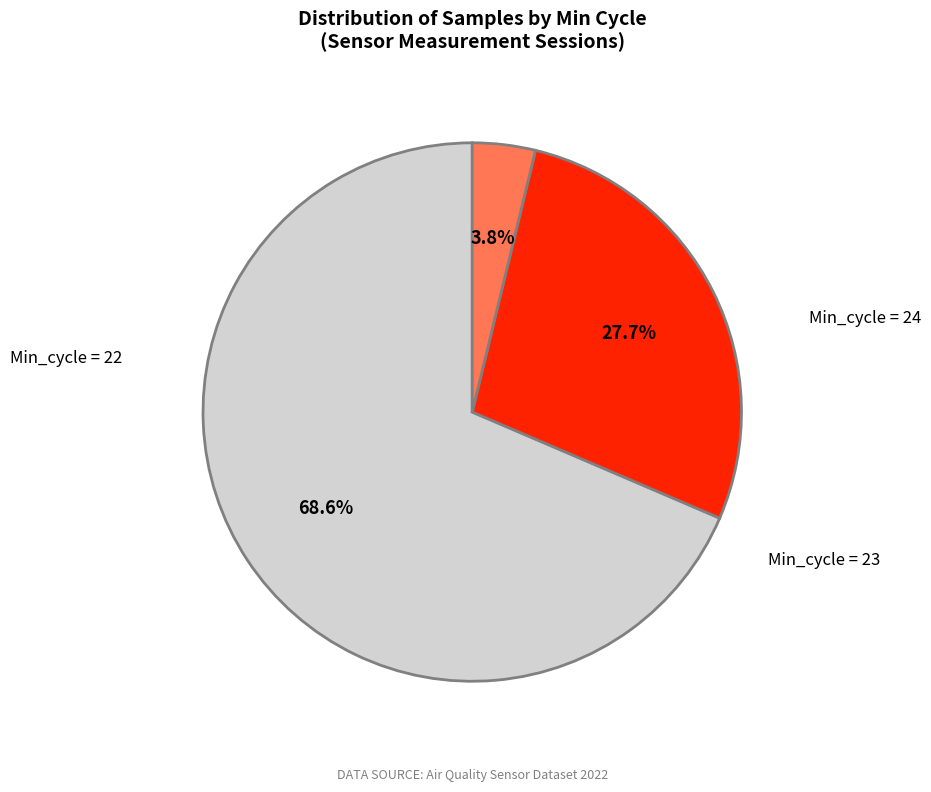

Is there any slice that represents more than half of the pie?

Yes